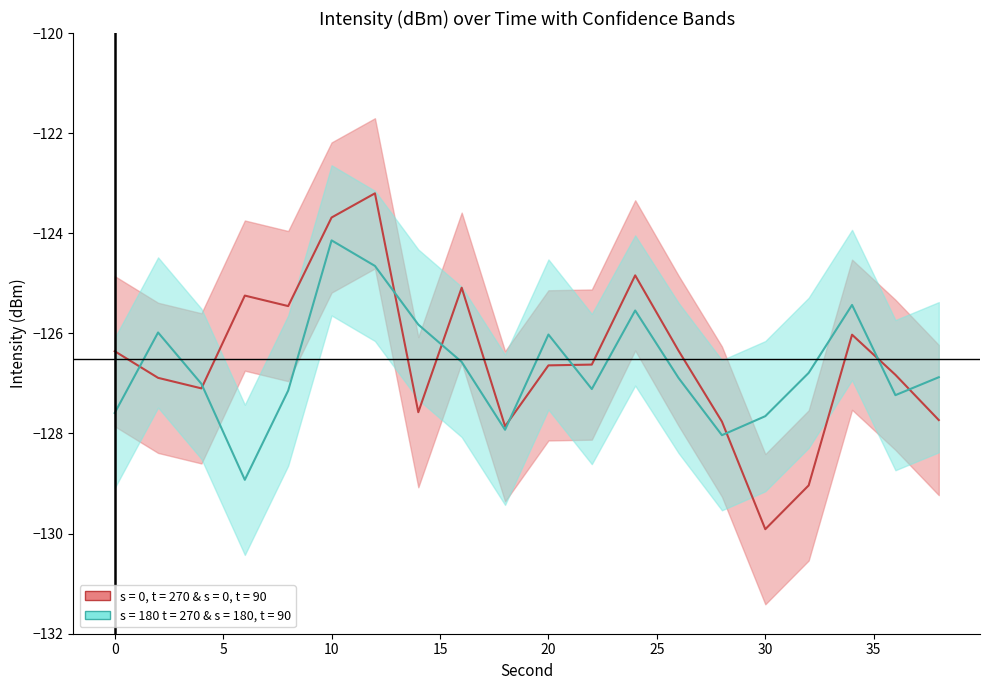

Where is the first local minimum for s = 180 t = 270 & s = 180, t = 90?

6